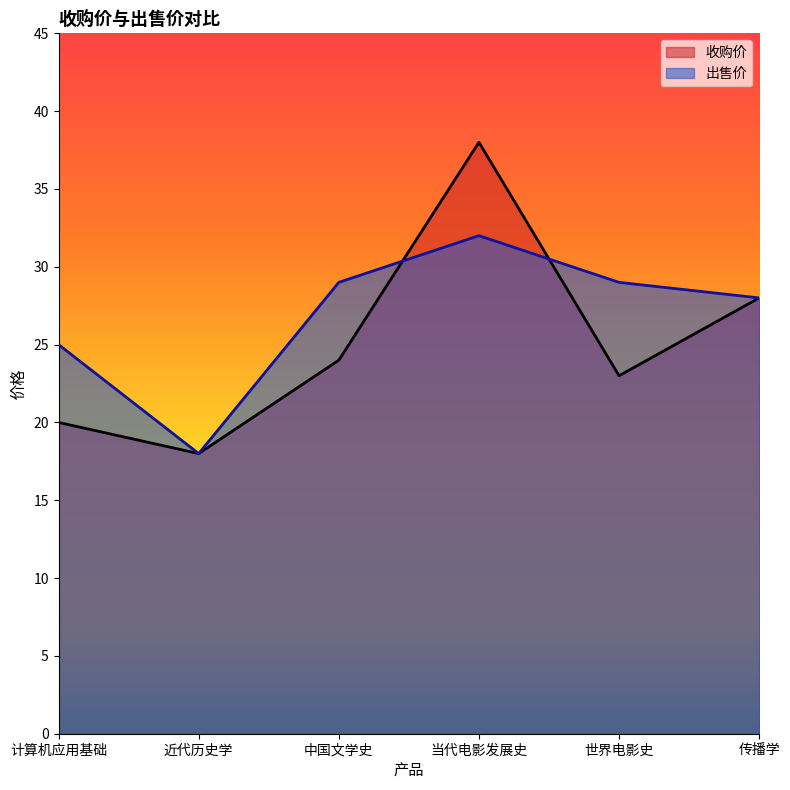

What is the difference between the maximum and minimum values in the 出售价 series?

14